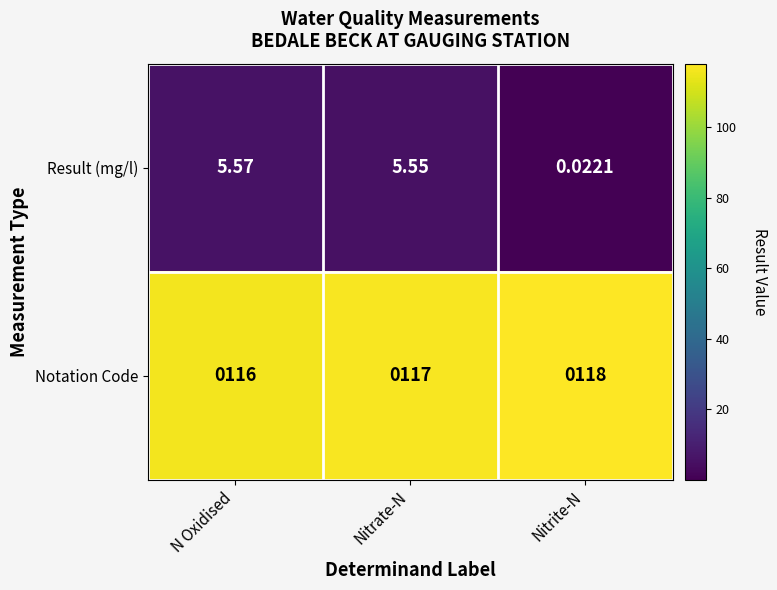

Where is Notation Code nearest to the value 117?

Nitrate-N